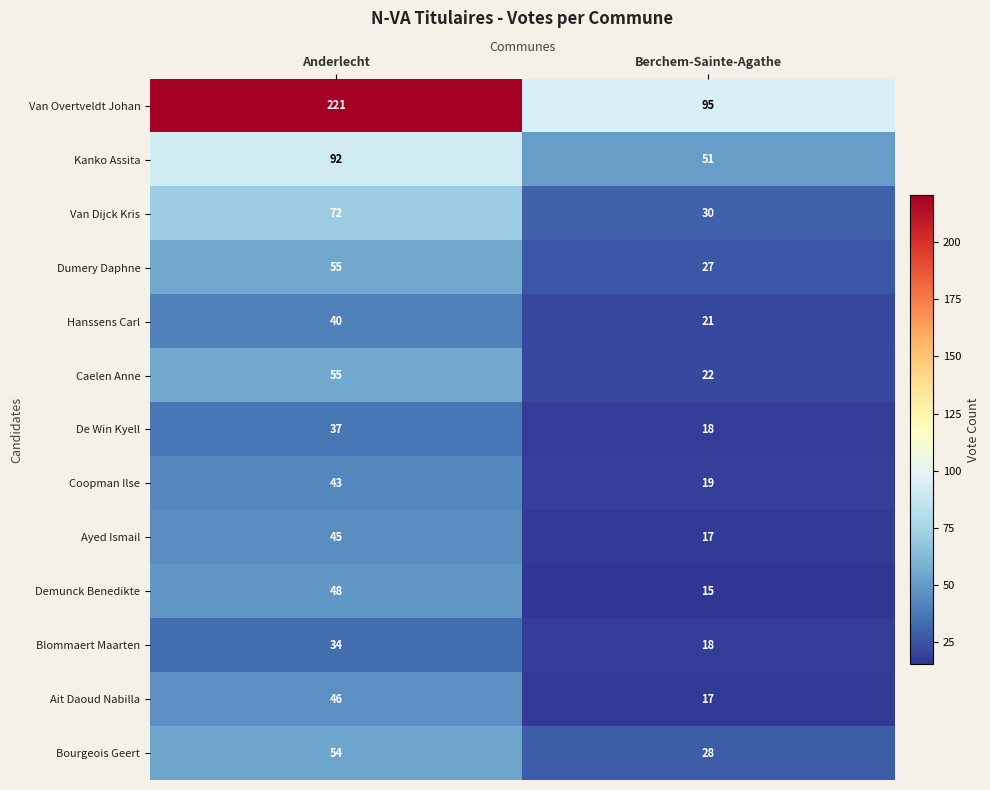

What is the sum of the Van Overtveldt Johan values at Anderlecht and Berchem-Sainte-Agathe?

316